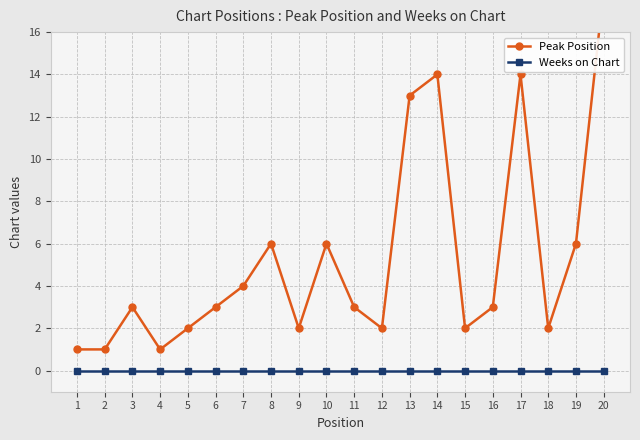

Does the chart have visible grid lines?

Yes